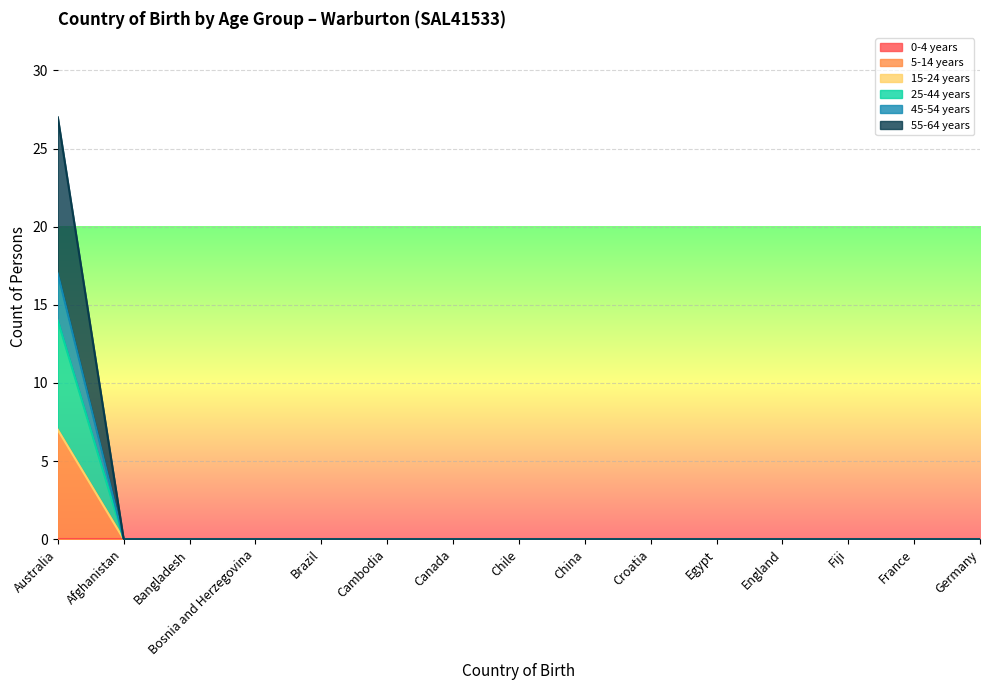

How many lines are shown in the chart?

6